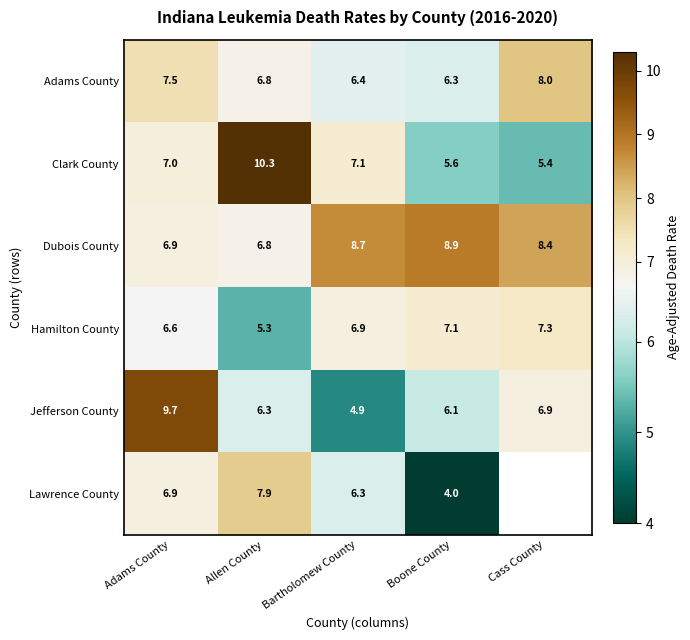

What value does the Clark County series have at Allen County?

10.3